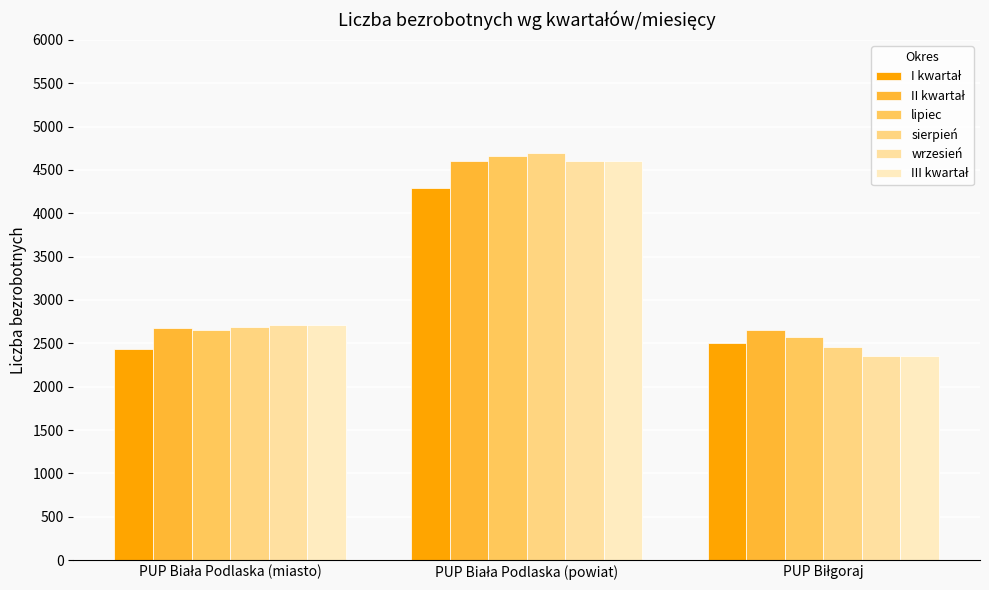

Reading left to right, list all the values displayed in this chart.

I kwartał: 2435	4289	2509
II kwartał: 2679	4608	2659
lipiec: 2651	4665	2573
sierpień: 2685	4694	2462
wrzesień: 2713	4604	2352
III kwartał: 2713	4604	2352